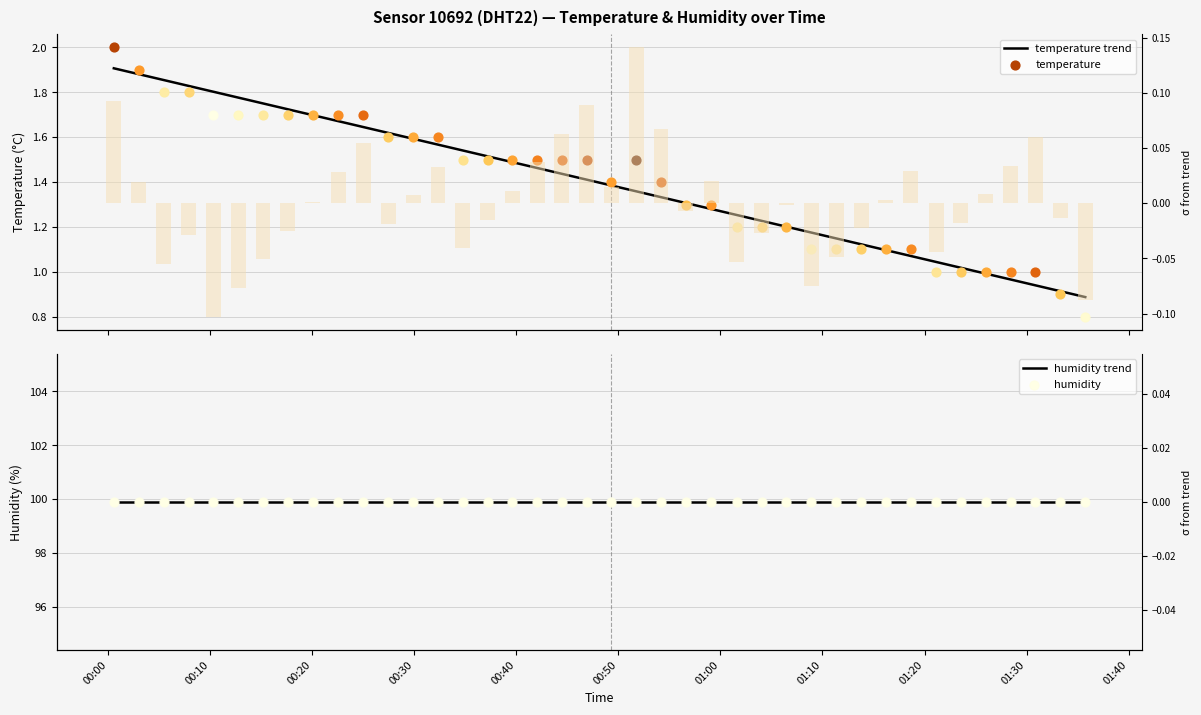

At which category is the sum across all series the highest?

00:00